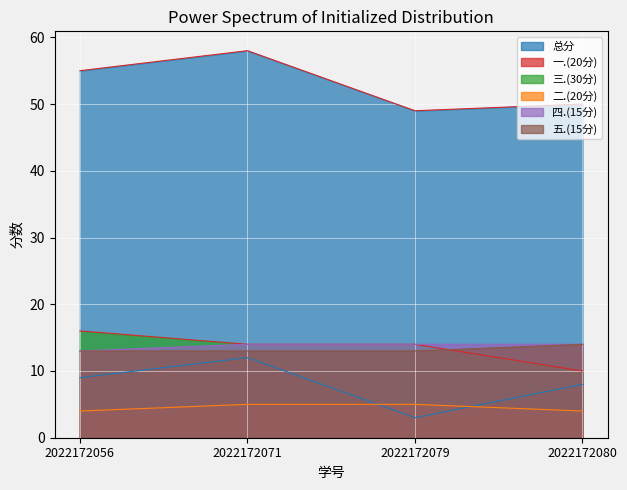

Reading right to left, extract all data points from this chart.

一.(20分): 2022172080=8	2022172079=3	2022172071=12	2022172056=9
二.(20分): 2022172080=4	2022172079=5	2022172071=5	2022172056=4
三.(30分): 2022172080=10	2022172079=14	2022172071=14	2022172056=16
四.(15分): 2022172080=14	2022172079=14	2022172071=14	2022172056=13
五.(15分): 2022172080=14	2022172079=13	2022172071=13	2022172056=13
总分: 2022172080=50	2022172079=49	2022172071=58	2022172056=55